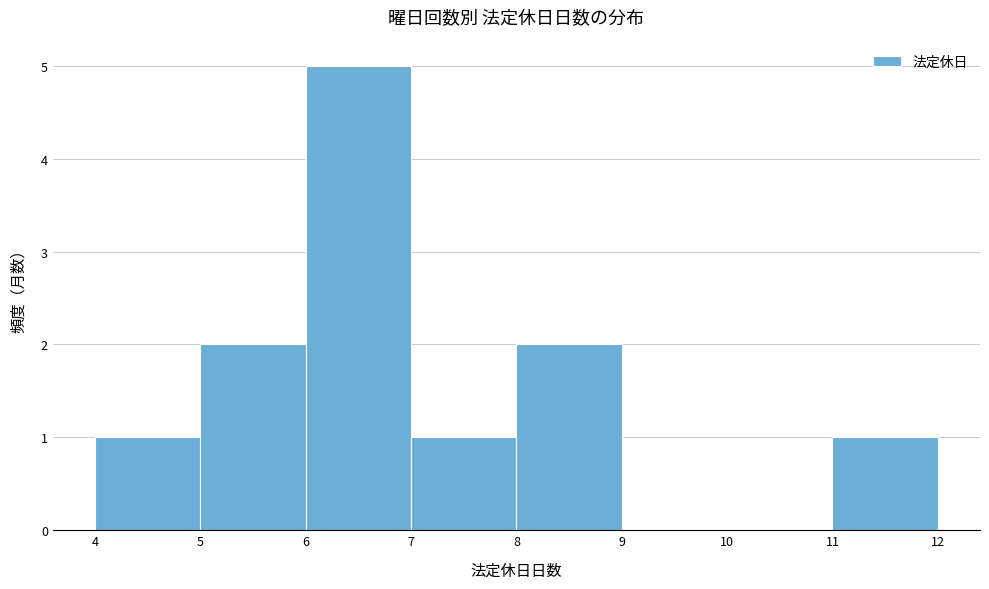

Reading left to right, transcribe this chart: for each bar, give the range it covers on the x-axis and its height. The values are not printed on the chart, so give them approximately, as read against the axis.

4 to 5: 1
5 to 6: 2
6 to 7: 5
7 to 8: 1
8 to 9: 2
9 to 10: 0
10 to 11: 0
11 to 12: 1